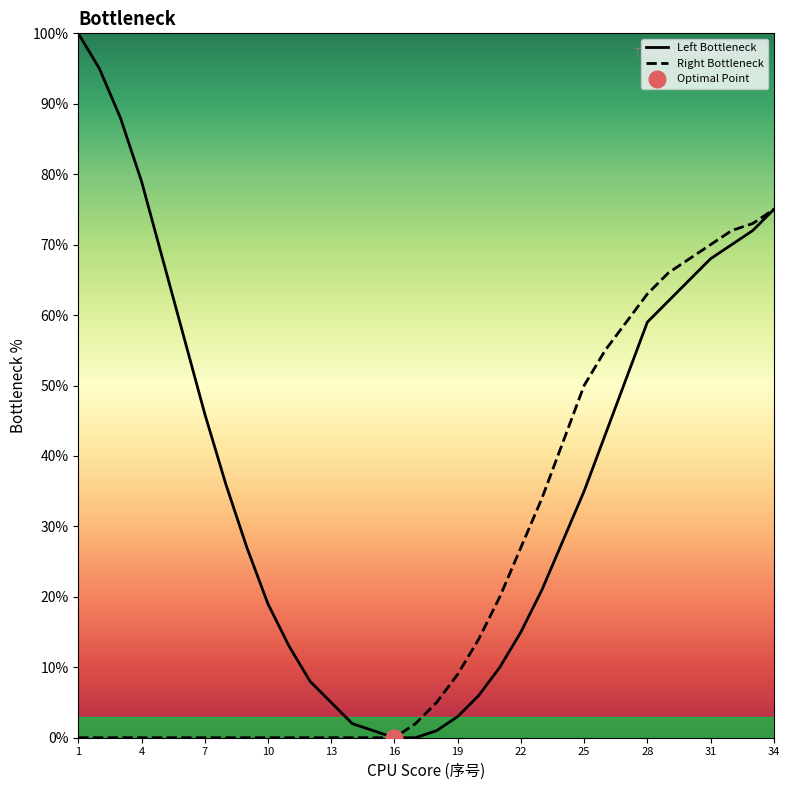

What is the difference between the maximum and minimum values in the Left Bottleneck series?

100